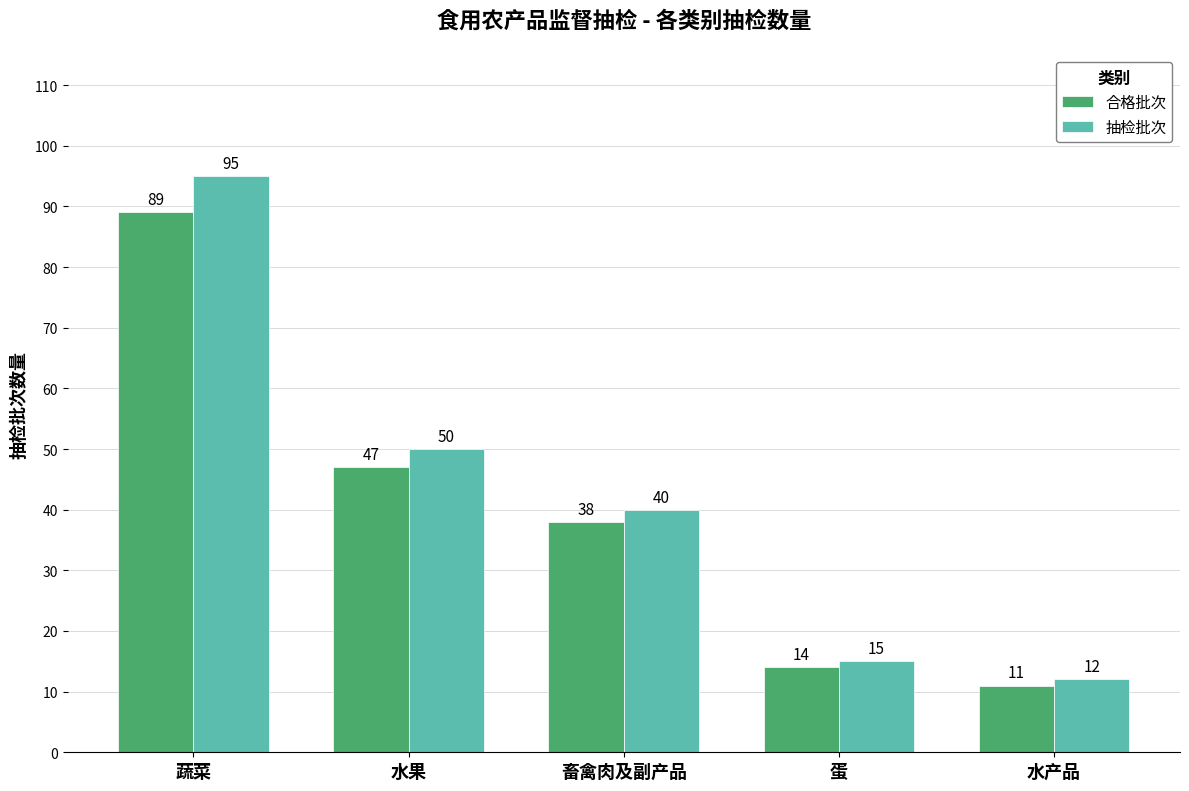

Reading left to right, transcribe all the data shown in this chart.

合格批次: 蔬菜=89	水果=47	畜禽肉及副产品=38	蛋=14	水产品=11
抽检批次: 蔬菜=95	水果=50	畜禽肉及副产品=40	蛋=15	水产品=12